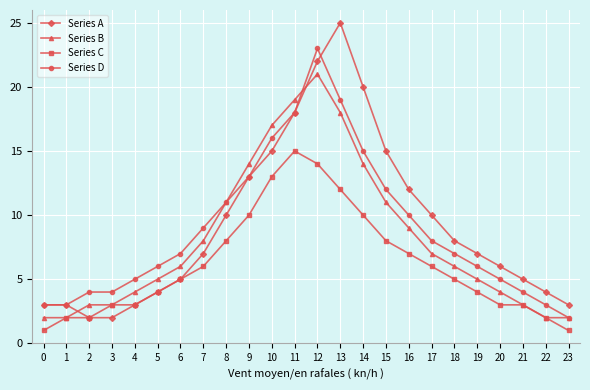

Between which two adjacent categories do Series B and Series A first intersect?

1 and 2